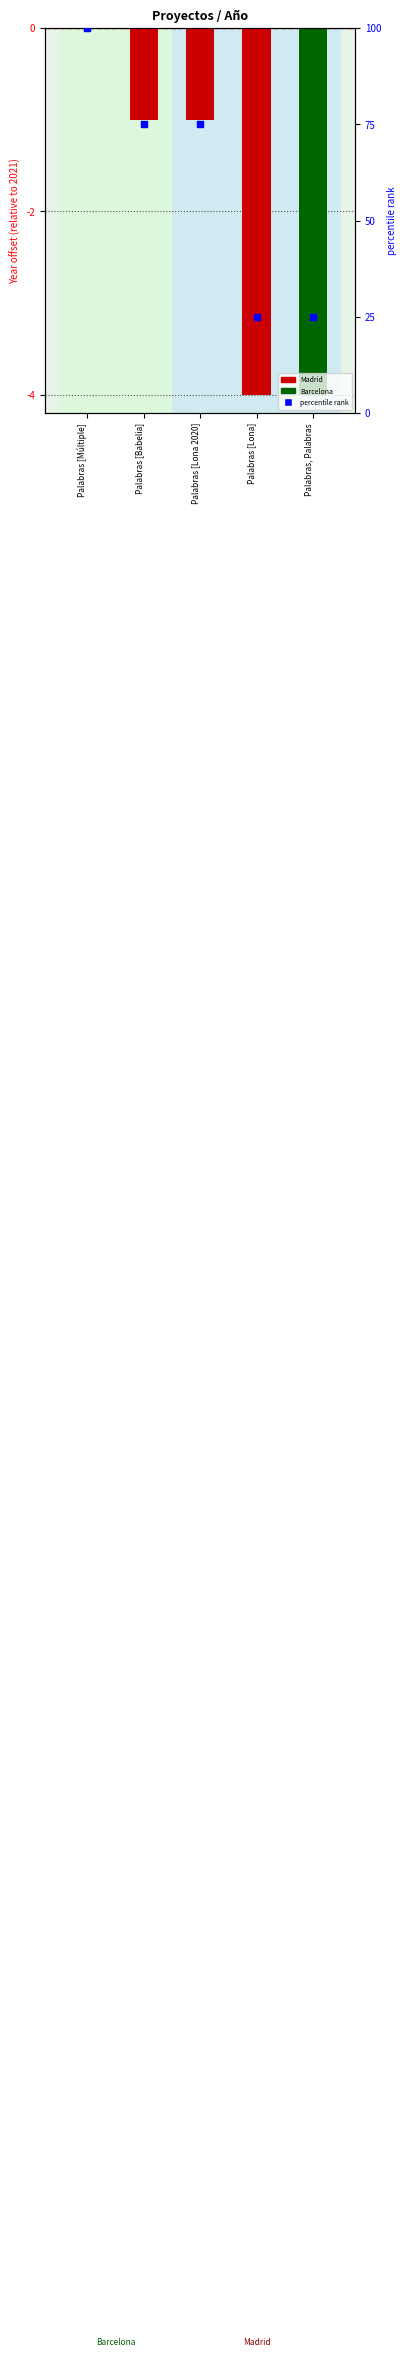

Between Palabras [Múltiple] and Palabras [Babelia], which is larger?

Palabras [Múltiple]